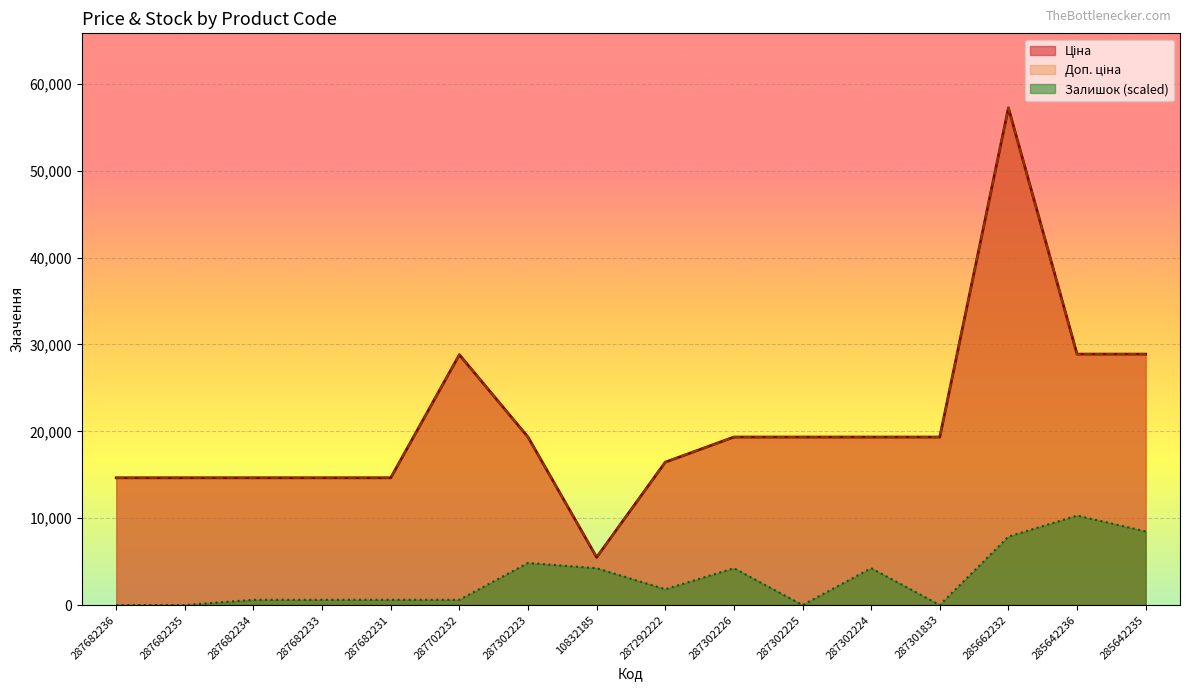

What is the approximate value of Ціна at 287682235?

14649.6